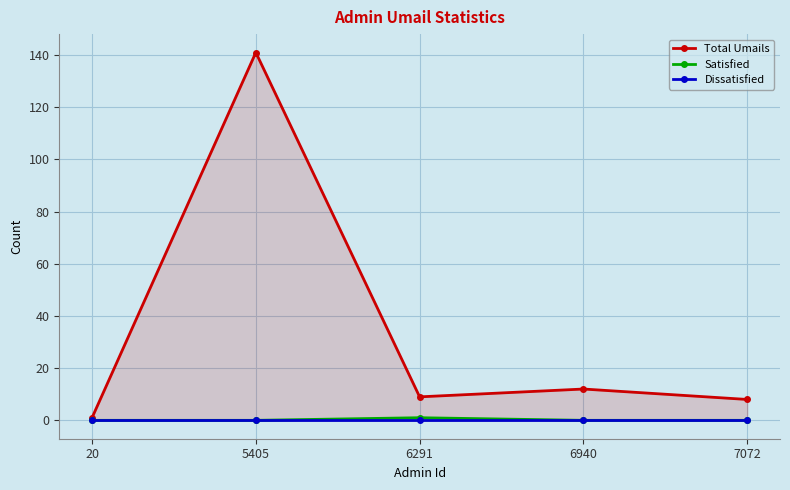

At 5405, list the series in order from smallest to largest.

Satisfied, Dissatisfied, Total Umails